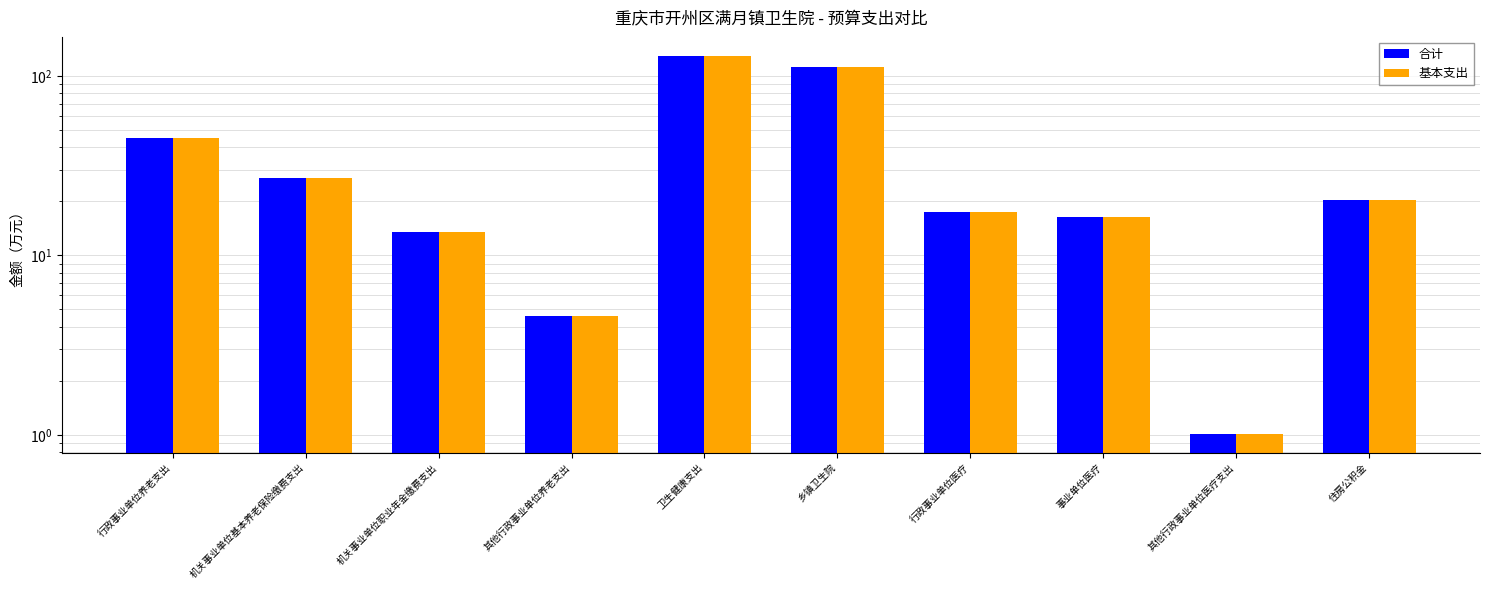

Reading right to left, transcribe all the data shown in this chart.

合计: 住房公积金=20.2	其他行政事业单位医疗支出=1.0	事业单位医疗=16.4	行政事业单位医疗=17.4	乡镇卫生院=111.9	卫生健康支出=129.3	其他行政事业单位养老支出=4.6	机关事业单位职业年金缴费支出=13.5	机关事业单位基本养老保险缴费支出=27.0	行政事业单位养老支出=45.1
基本支出: 住房公积金=20.2	其他行政事业单位医疗支出=1.0	事业单位医疗=16.4	行政事业单位医疗=17.4	乡镇卫生院=111.9	卫生健康支出=129.3	其他行政事业单位养老支出=4.6	机关事业单位职业年金缴费支出=13.5	机关事业单位基本养老保险缴费支出=27.0	行政事业单位养老支出=45.1